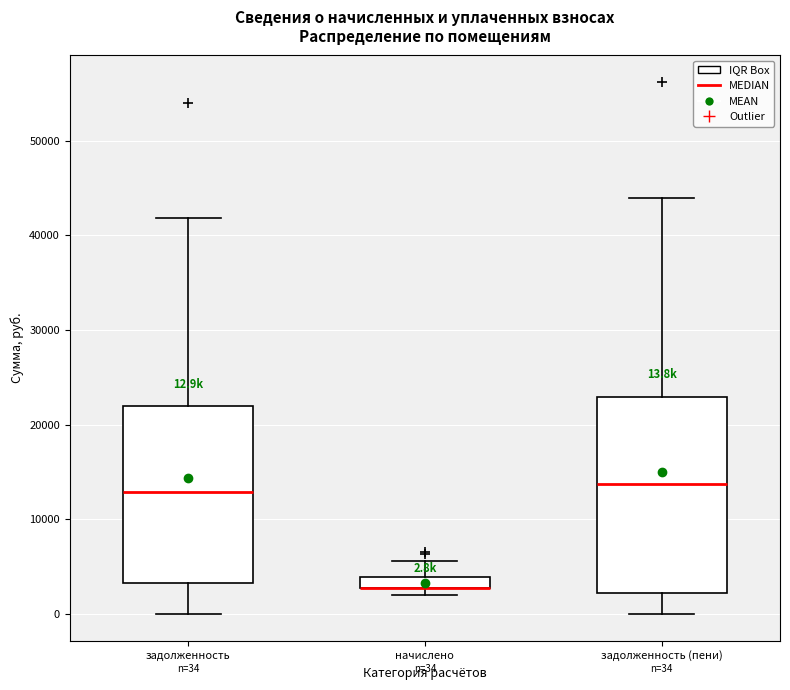

Which box is the tallest, from its lower edge to its upper edge?

задолженность (пени)